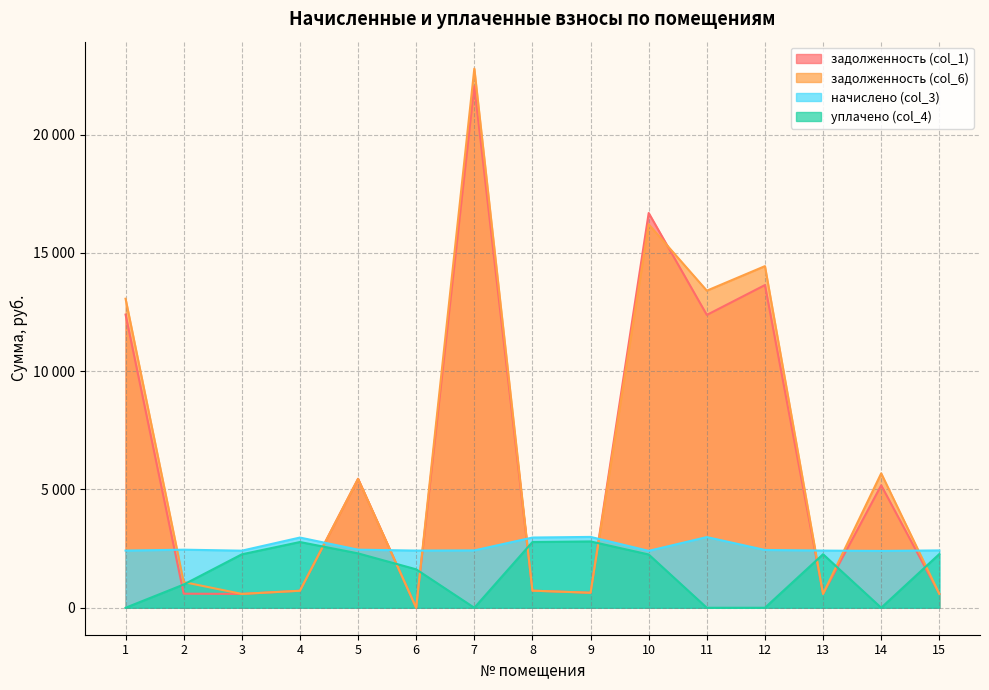

What is the greatest value displayed?

22791.3